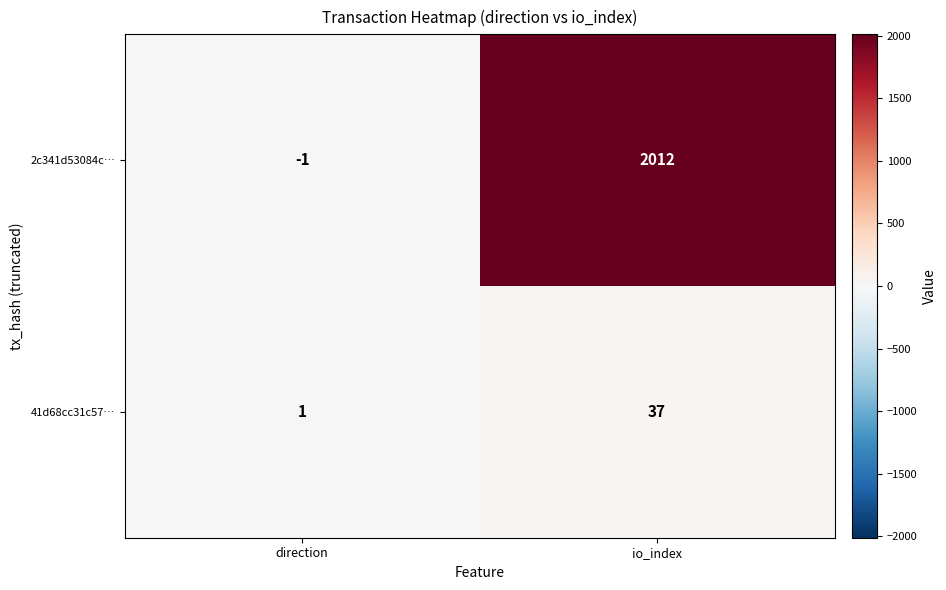

List the series in order of their overall mean, highest first.

2c341d53084c…, 41d68cc31c57…